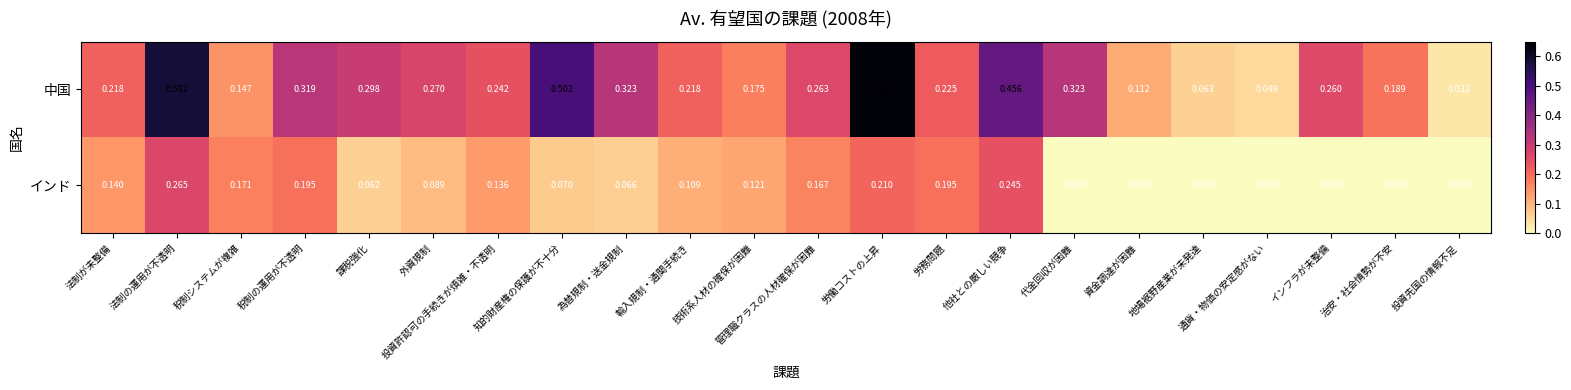

At which label is 中国 closest to 0?

投資先国の情報不足